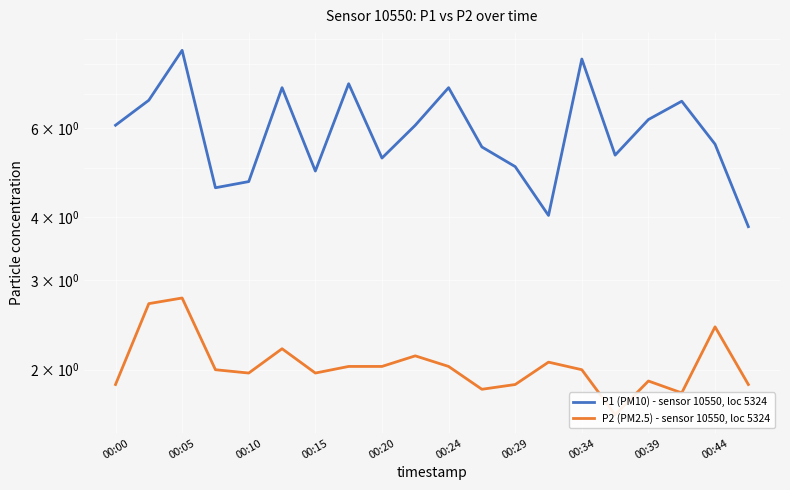

At 00:05, list the series in order from largest to smallest.

P1 (PM10) - sensor 10550, loc 5324, P2 (PM2.5) - sensor 10550, loc 5324